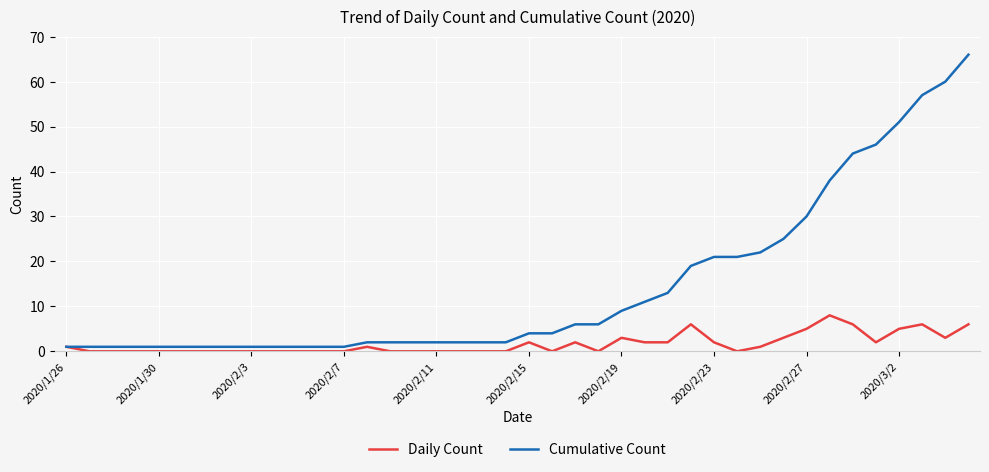

Which series has the largest range (max minus min)?

Cumulative Count